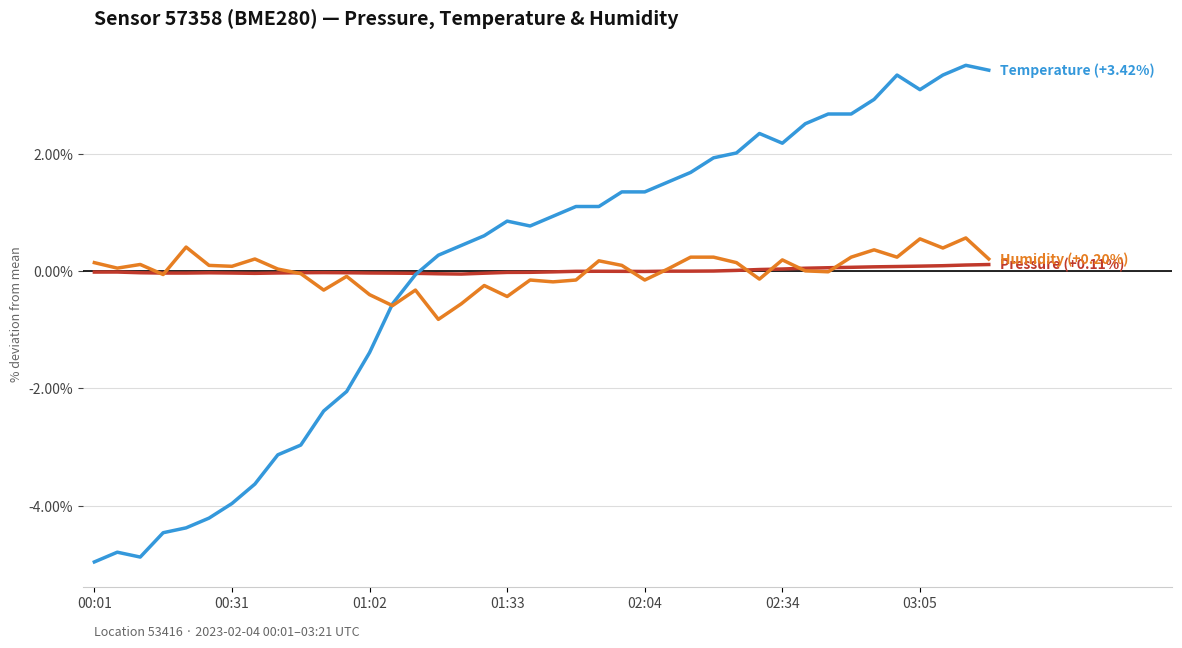

What is the minimum value shown in the chart?

-5.0